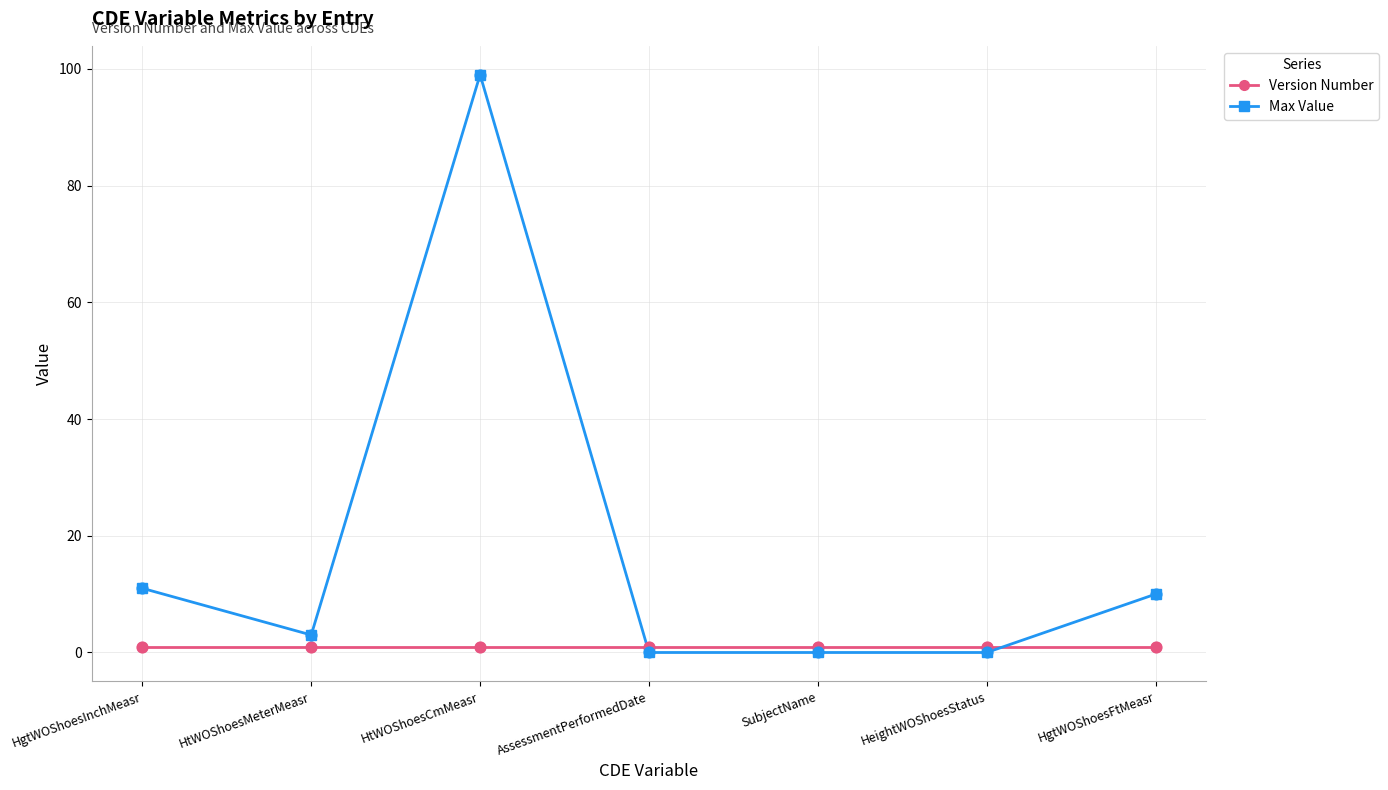

What are all the series names shown in the legend?

Version Number, Max Value